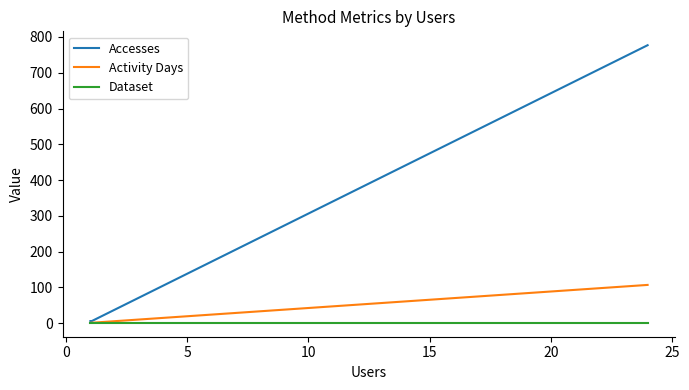

What is the maximum value for Accesses?

777